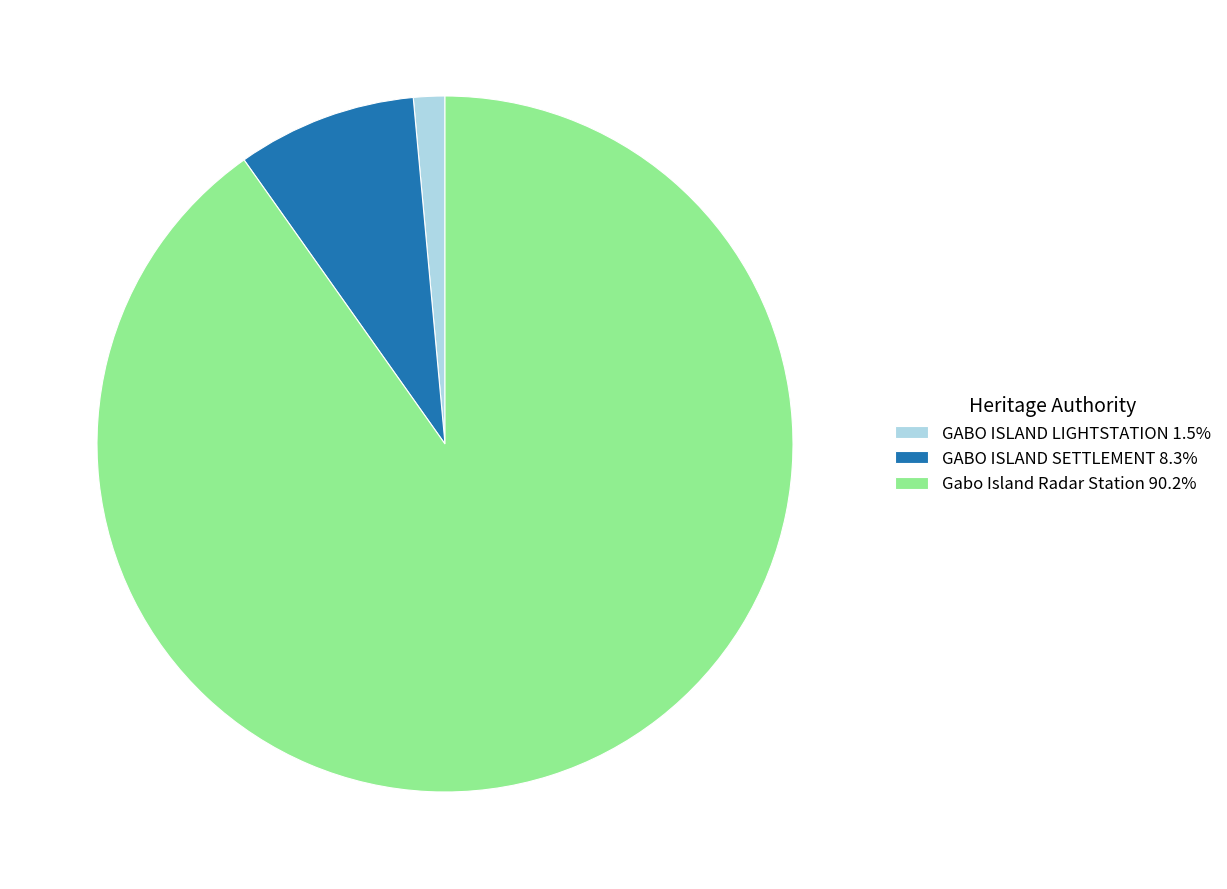

Does GABO ISLAND LIGHTSTATION 1.5% account for over 50% of the chart?

No